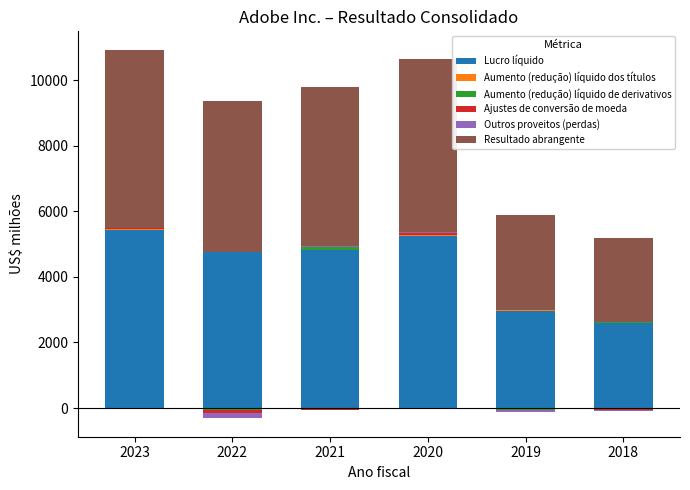

What is the value of the Aumento (redução) líquido dos títulos bar at the 1st from the left?

29